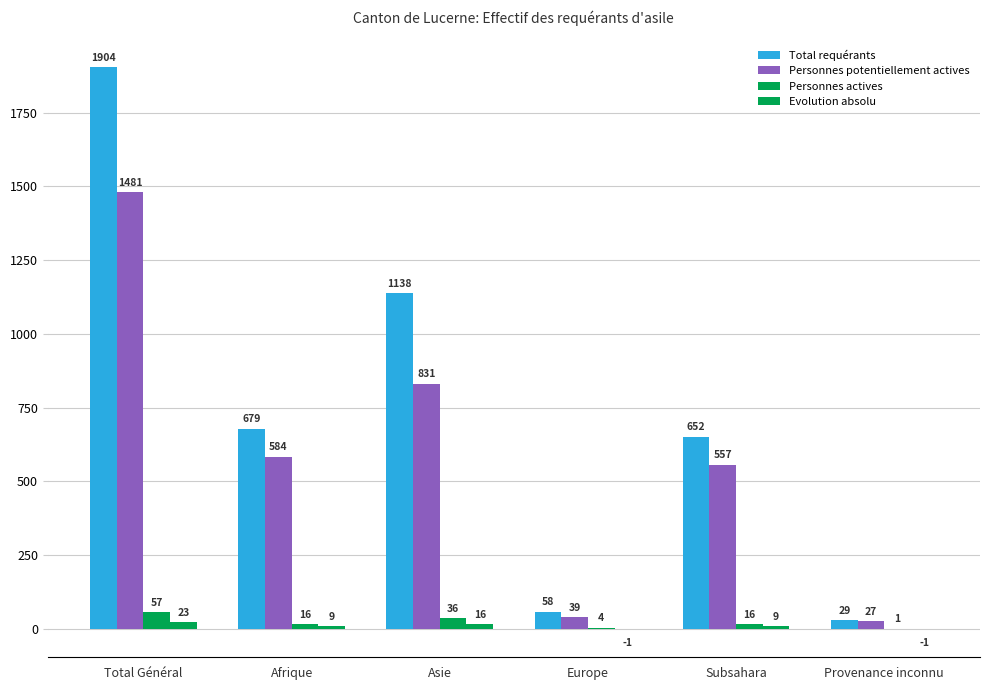

Are the bars horizontal?

No